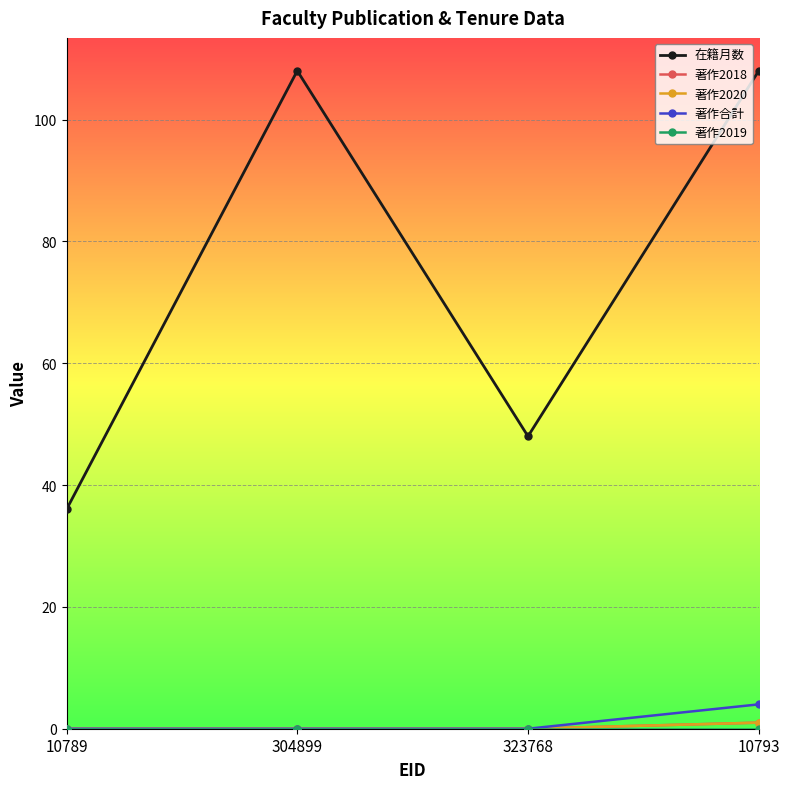

Is this an area chart (filled region under the line)?

No